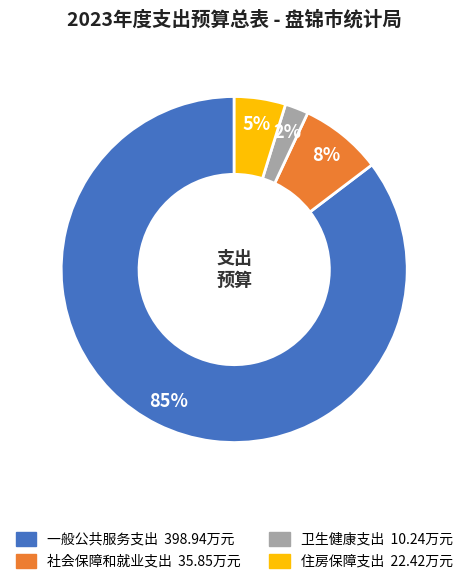

How many segments does this pie chart have?

4